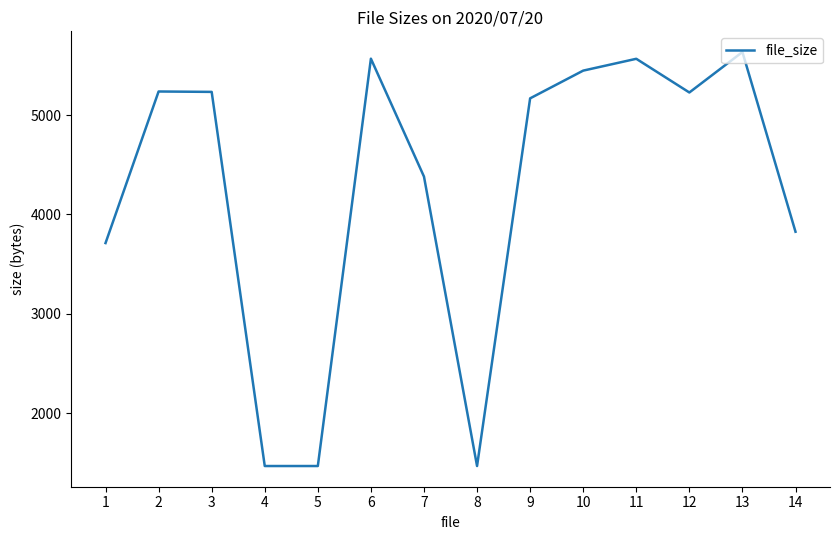

What is the difference between the values at 4 and 2?

3768